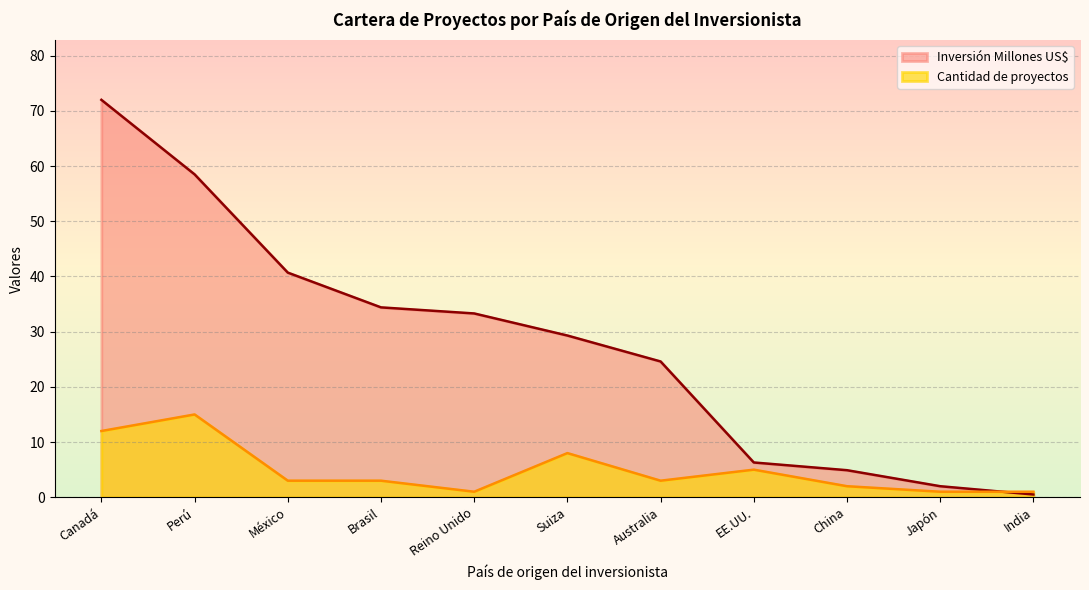

Does the chart display data point markers on the line(s)?

No